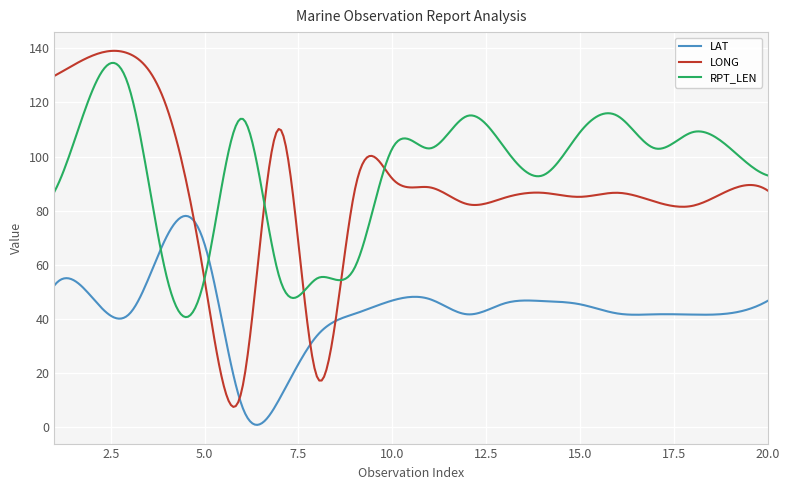

Which series has the largest total across all categories?

RPT_LEN